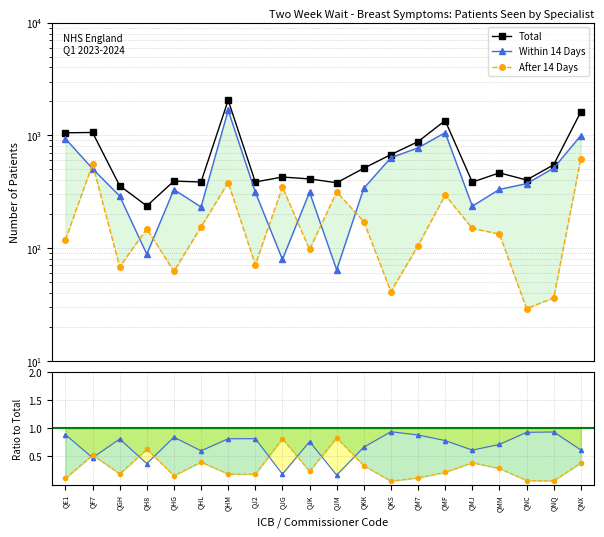

What is the minimum value shown in the chart?

0.1